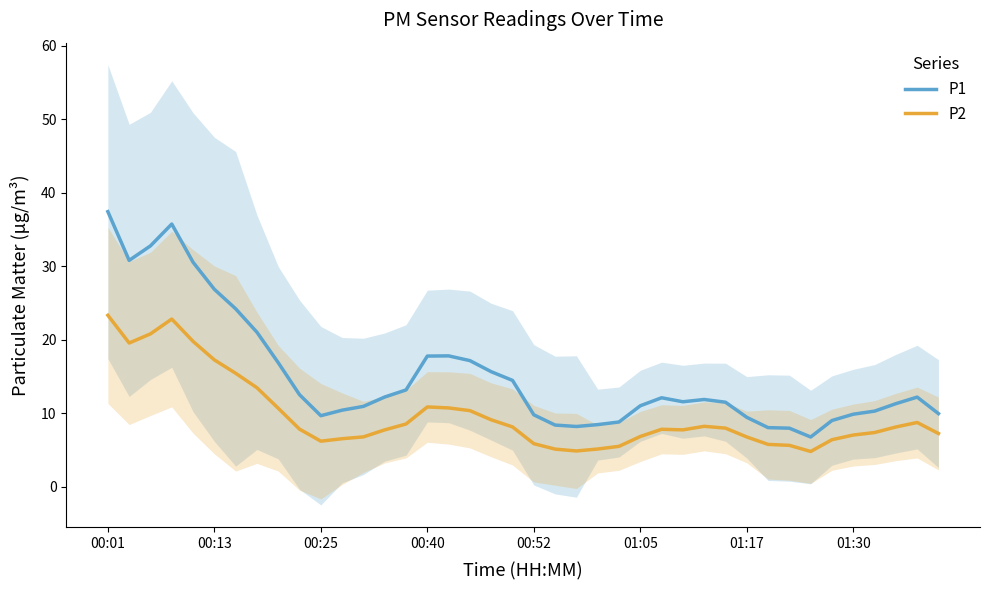

What is the minimum value for P1?

6.8